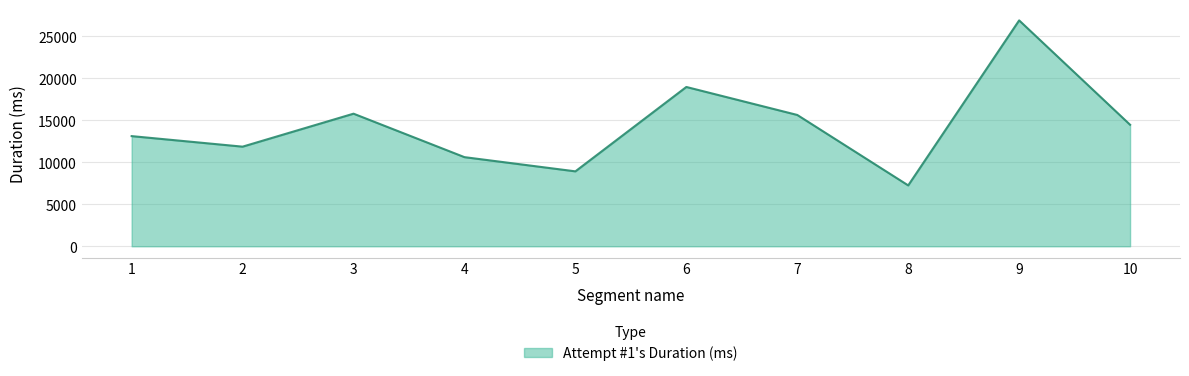

Reading left to right, extract all data points from this chart.

13117	11862	15788	10613	8922	18968	15636	7249	26895	14469